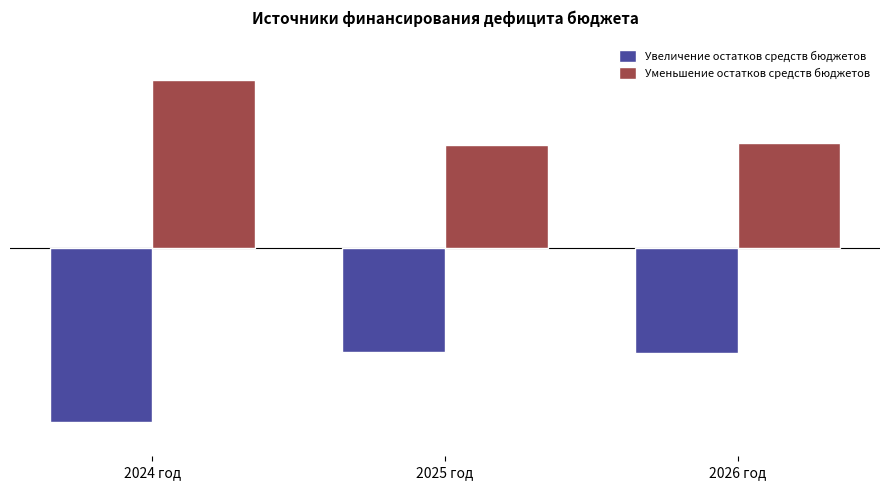

Rank the series by their average value, from lowest to highest.

Увеличение остатков средств бюджетов, Уменьшение остатков средств бюджетов